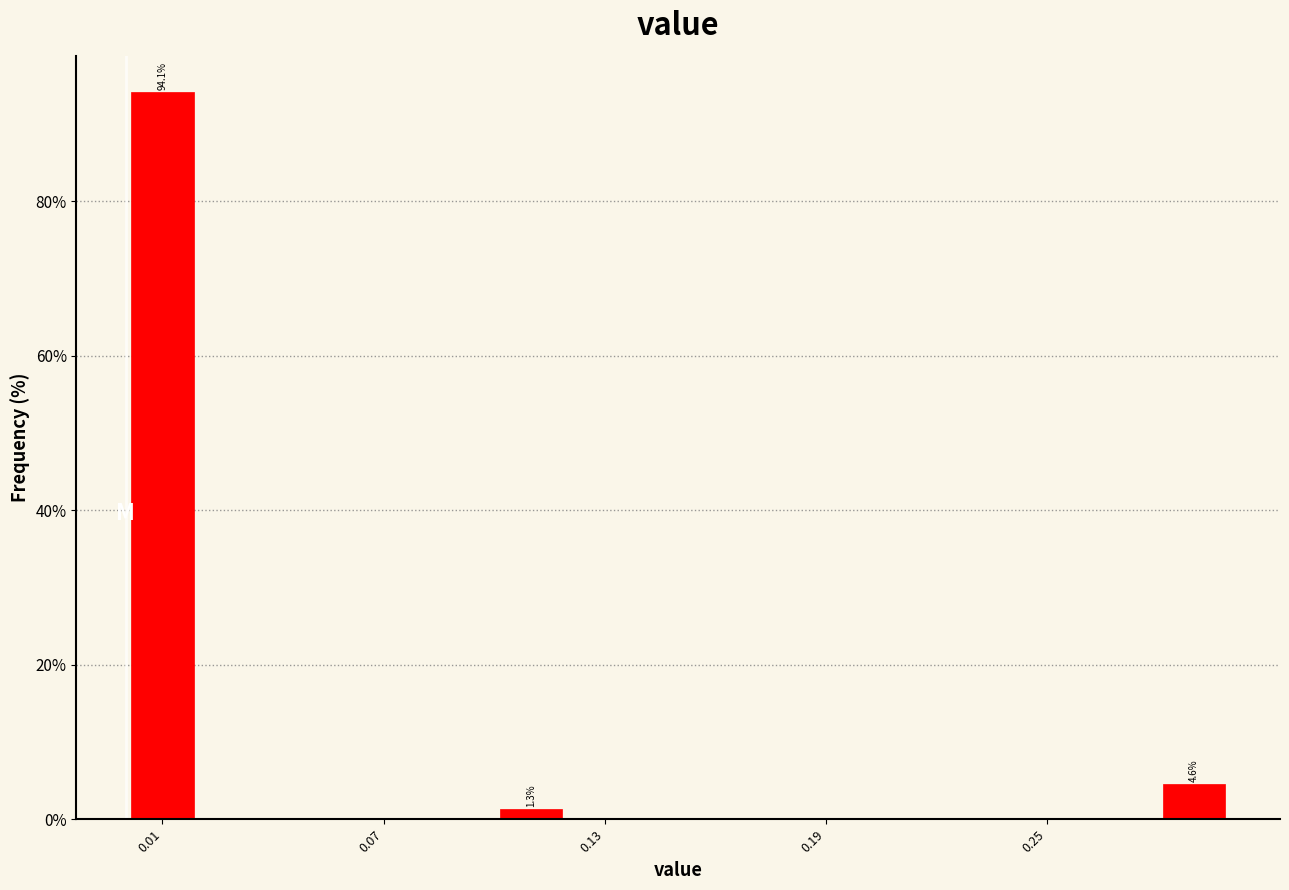

Around what value on the x-axis is the tallest bar? Give the approximate position of its centre, as read against the axis.

0.01